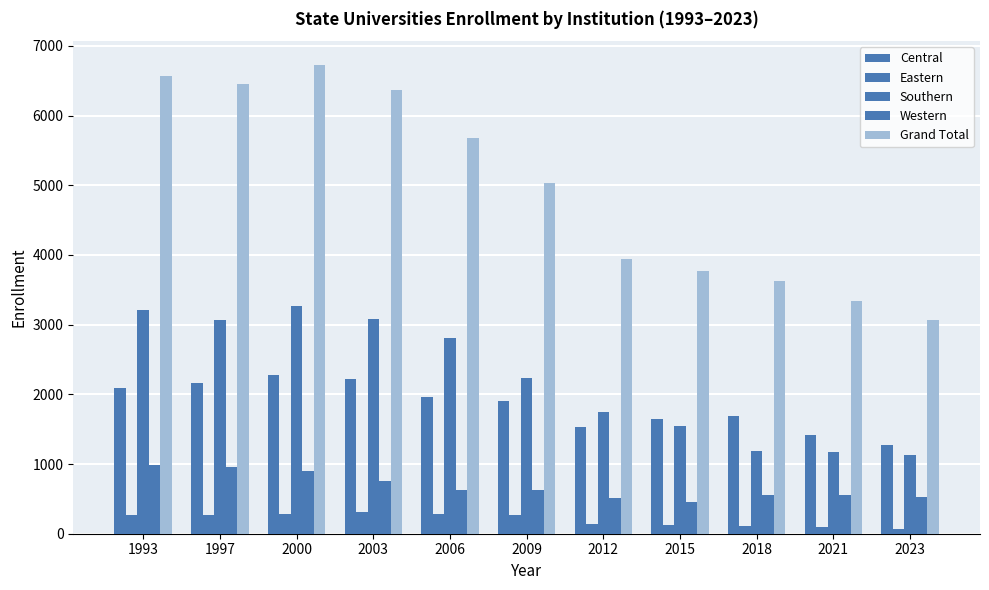

At which category does the chart reach its peak across all series?

2000